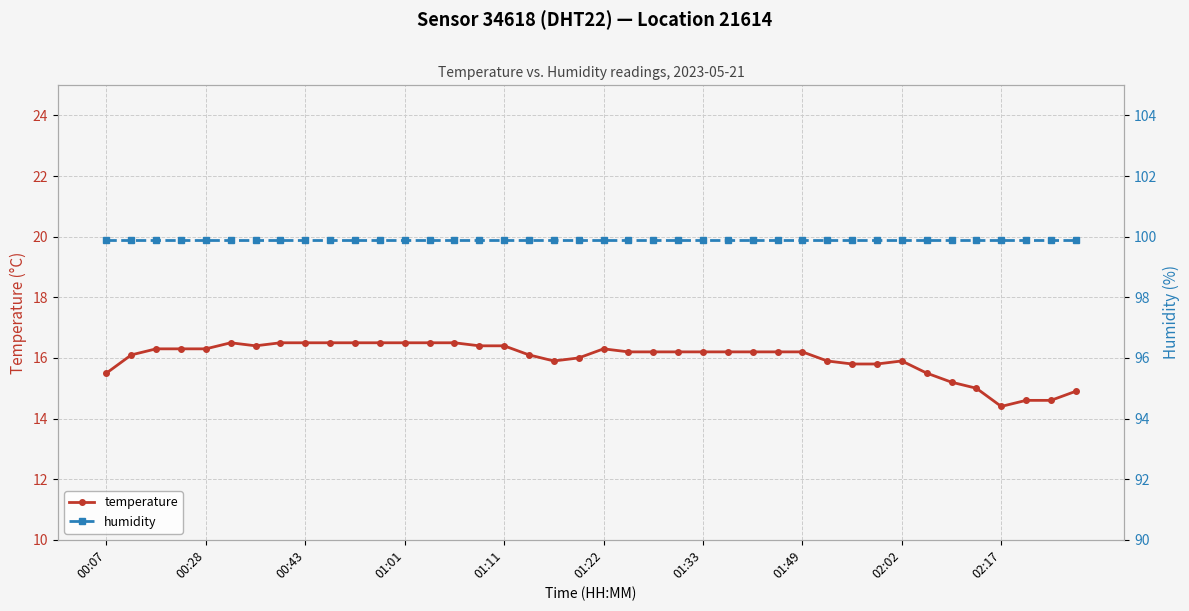

Reading left to right, extract all data points from this chart.

temperature: 15.5	16.1	16.3	16.3	16.3	16.5	16.4	16.5	16.5	16.5	16.5	16.5	16.5	16.5	16.5	16.4	16.4	16.1	15.9	16.0	16.3	16.2	16.2	16.2	16.2	16.2	16.2	16.2	16.2	15.9	15.8	15.8	15.9	15.5	15.2	15.0	14.4	14.6	14.6	14.9
humidity: 99.9	99.9	99.9	99.9	99.9	99.9	99.9	99.9	99.9	99.9	99.9	99.9	99.9	99.9	99.9	99.9	99.9	99.9	99.9	99.9	99.9	99.9	99.9	99.9	99.9	99.9	99.9	99.9	99.9	99.9	99.9	99.9	99.9	99.9	99.9	99.9	99.9	99.9	99.9	99.9